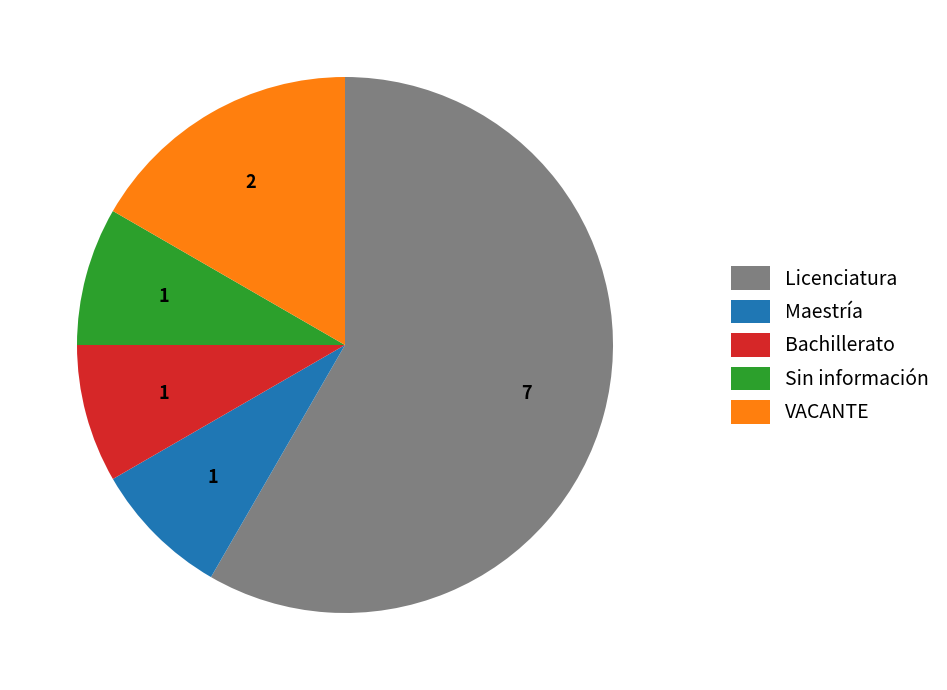

Which category has the biggest portion of the pie?

Licenciatura